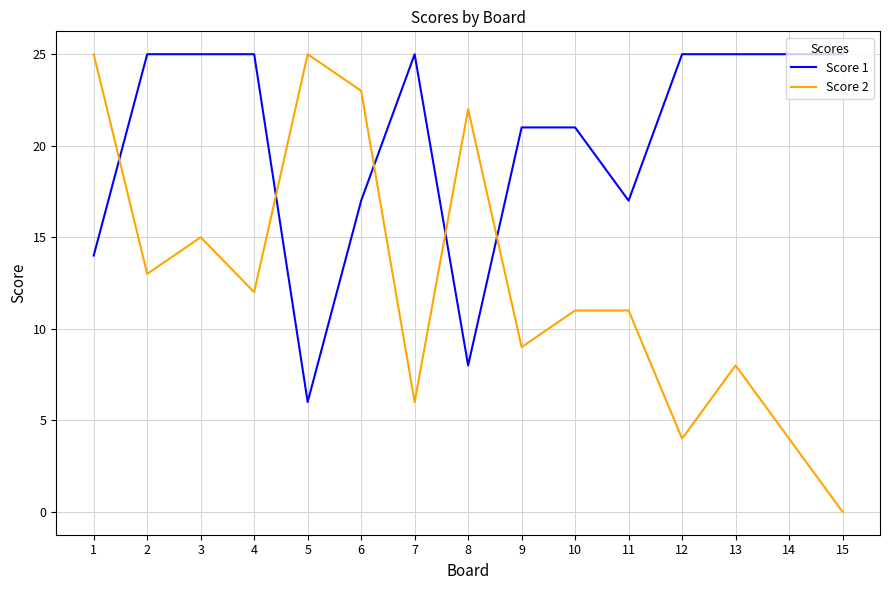

Reading left to right, what are all the values shown in this chart?

Score 1: 1=14	2=25	3=25	4=25	5=6	6=17	7=25	8=8	9=21	10=21	11=17	12=25	13=25	14=25	15=25
Score 2: 1=25	2=13	3=15	4=12	5=25	6=23	7=6	8=22	9=9	10=11	11=11	12=4	13=8	14=4	15=0